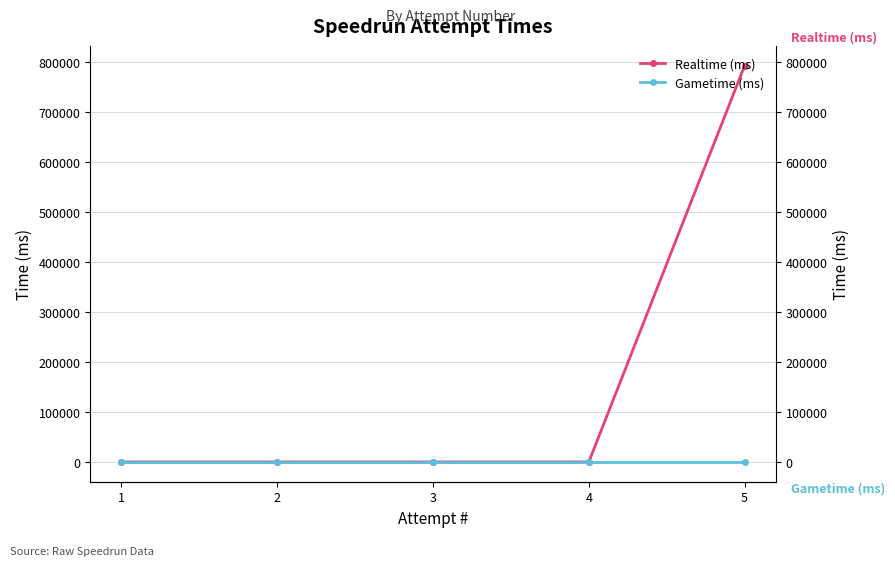

What is the maximum value shown in the chart?

791704